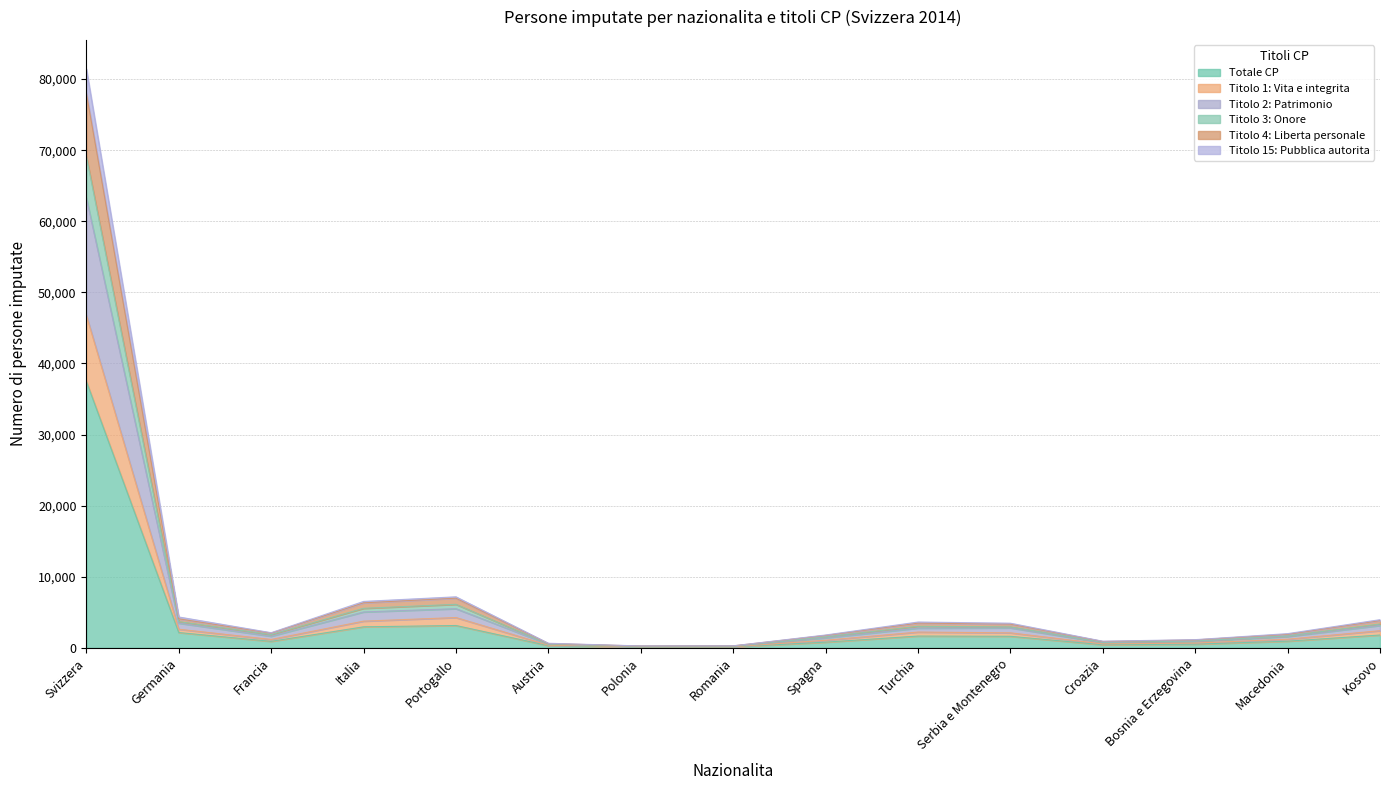

Reading right to left, extract all data points from this chart.

Totale CP: Kosovo=1805	Macedonia=939	Bosnia e Erzegovina=519	Croazia=436	Serbia e Montenegro=1626	Turchia=1659	Spagna=803	Romania=128	Polonia=127	Austria=309	Portogallo=3144	Italia=2958	Francia=914	Germania=2154	Svizzera=37487
Titolo 1: Vita e integrita: Kosovo=2414	Macedonia=1217	Bosnia e Erzegovina=669	Croazia=553	Serbia e Montenegro=2112	Turchia=2221	Spagna=1071	Romania=153	Polonia=164	Austria=375	Portogallo=4264	Italia=3757	Francia=1182	Germania=2620	Svizzera=46782
Titolo 2: Patrimonio: Kosovo=3151	Macedonia=1588	Bosnia e Erzegovina=906	Croazia=741	Serbia e Montenegro=2811	Turchia=2778	Spagna=1400	Romania=227	Polonia=217	Austria=505	Portogallo=5509	Italia=5051	Francia=1637	Germania=3476	Svizzera=63326
Titolo 3: Onore: Kosovo=3836	Macedonia=1908	Bosnia e Erzegovina=1115	Croazia=895	Serbia e Montenegro=3342	Turchia=3478	Spagna=1749	Romania=280	Polonia=257	Austria=606	Portogallo=6984	Italia=6333	Francia=2079	Germania=4083	Svizzera=78031
Titolo 4: Liberta personale: Kosovo=3965	Macedonia=2000	Bosnia e Erzegovina=1154	Croazia=937	Serbia e Montenegro=3468	Turchia=3632	Spagna=1809	Romania=284	Polonia=268	Austria=648	Portogallo=7180	Italia=6531	Francia=2133	Germania=4345	Svizzera=81439
Titolo 15: Pubblica autorita: Kosovo=3355	Macedonia=1677	Bosnia e Erzegovina=974	Croazia=791	Serbia e Montenegro=2950	Turchia=3031	Spagna=1540	Romania=247	Polonia=232	Austria=540	Portogallo=6122	Italia=5561	Francia=1858	Germania=3692	Svizzera=69146